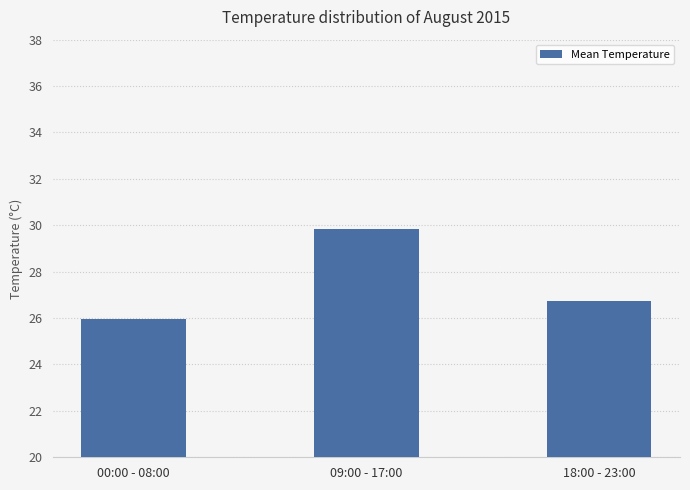

How many data points does each series have?

3